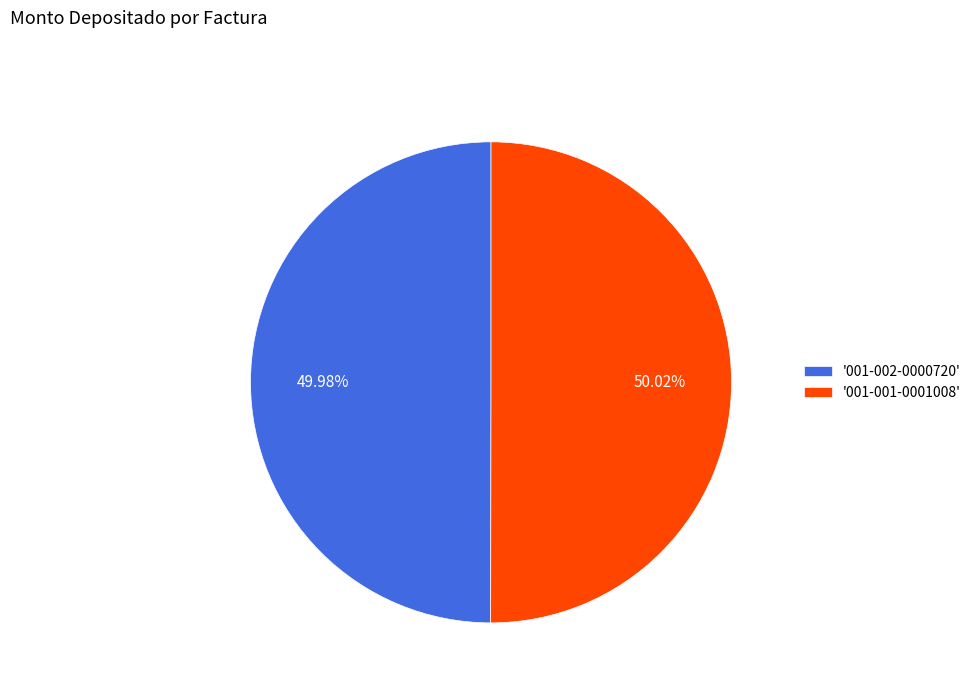

Is there a majority slice in this chart?

Yes